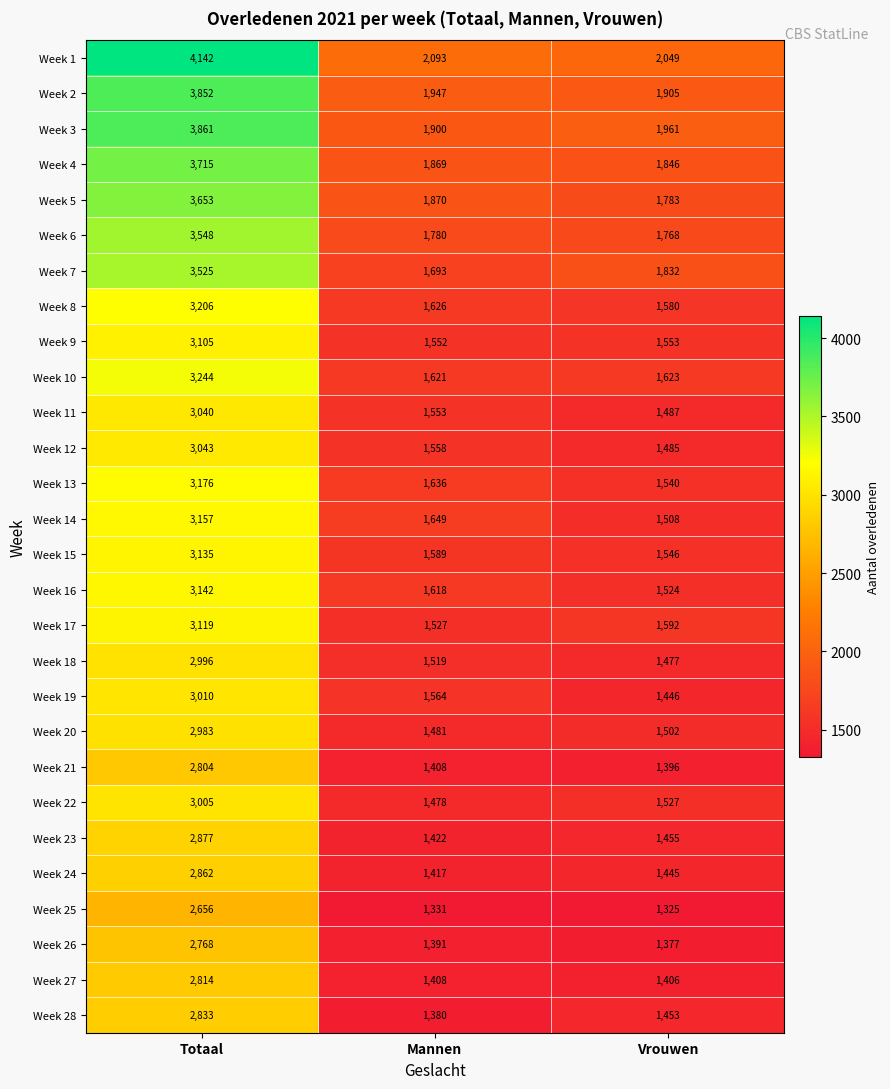

How many data points in Week 10 are less than 1623?

1